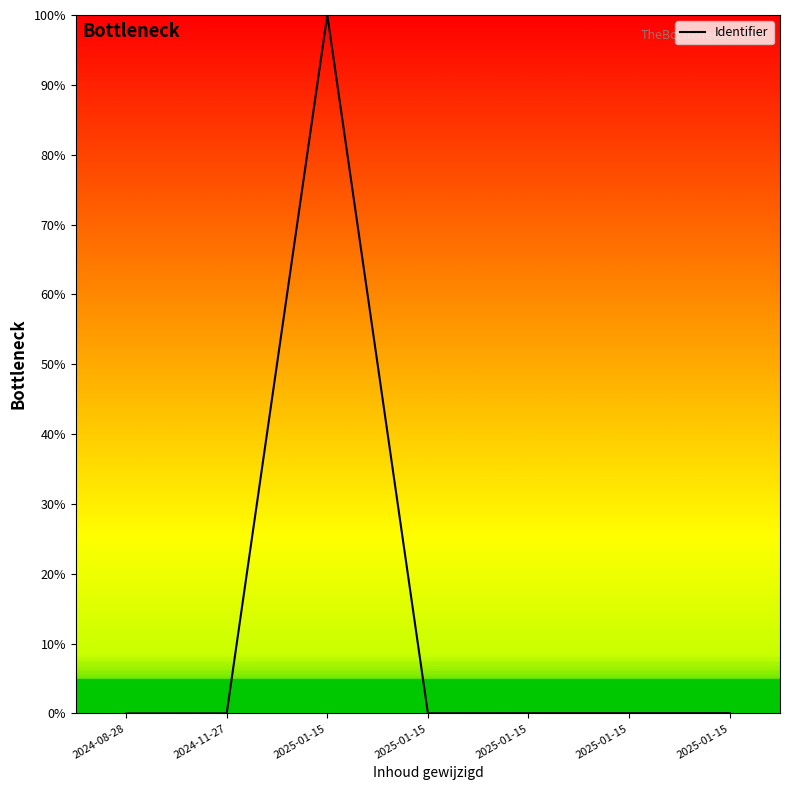

Between 2025-01-15 and 2024-08-28, which is larger?

2025-01-15